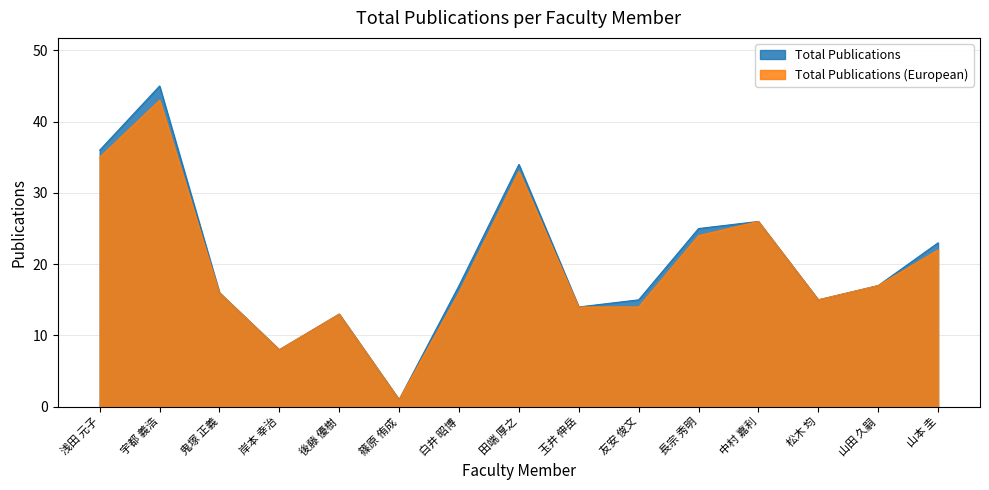

What is the value of the Total Publications (European) point at the 7th from the left?

16